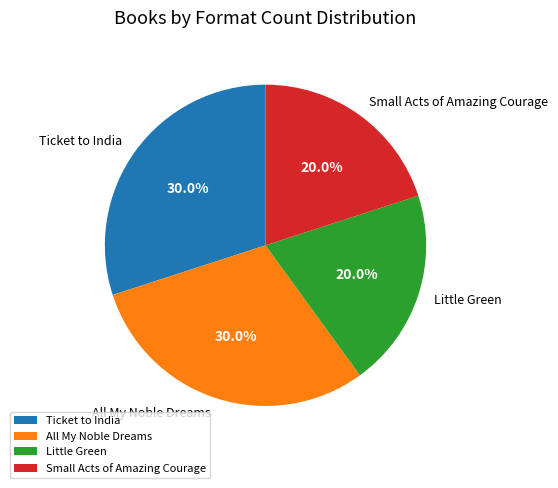

Between Ticket to India and Small Acts of Amazing Courage, which is larger?

Ticket to India